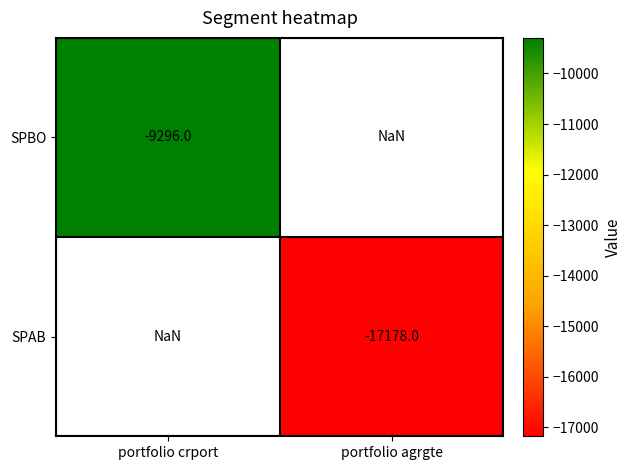

What is the greatest value displayed?

-9296.0